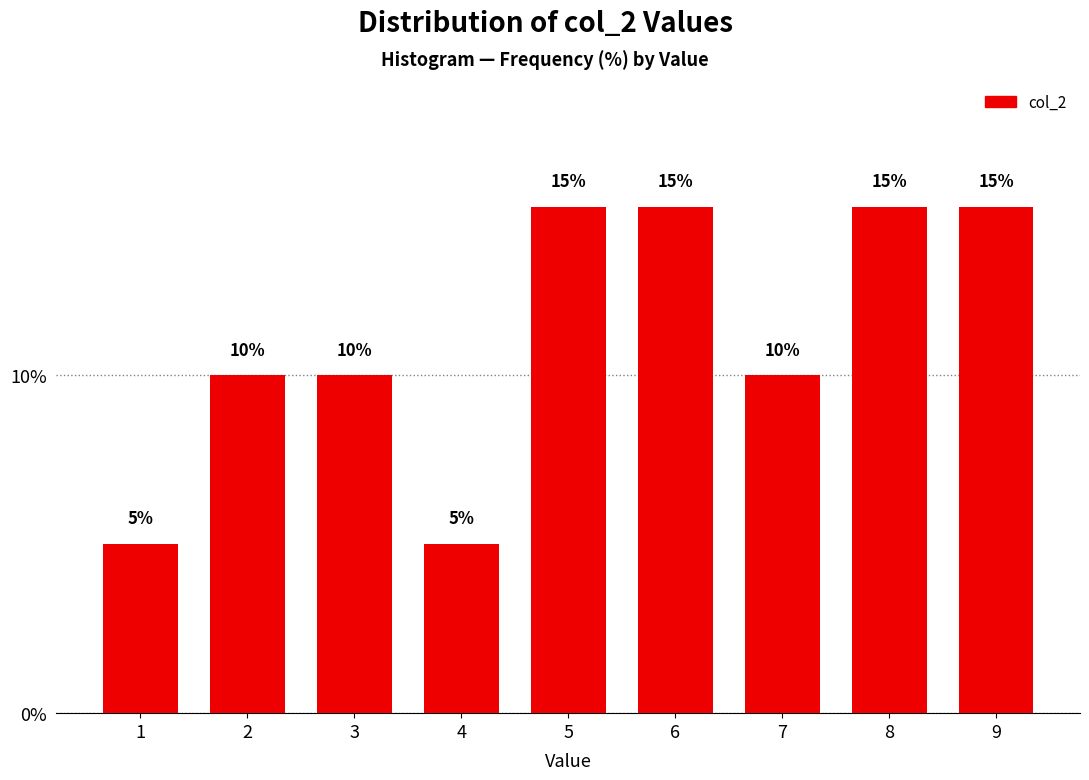

Reading right to left, list all the values displayed in this chart.

15	15	10	15	15	5	10	10	5